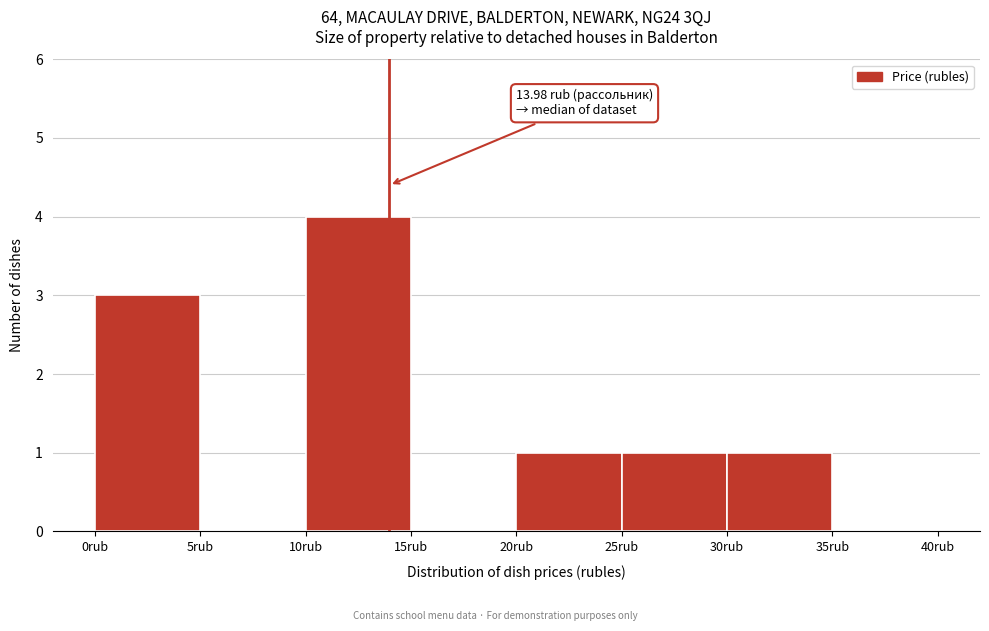

Which range on the x-axis has the tallest bar?

10 to 15